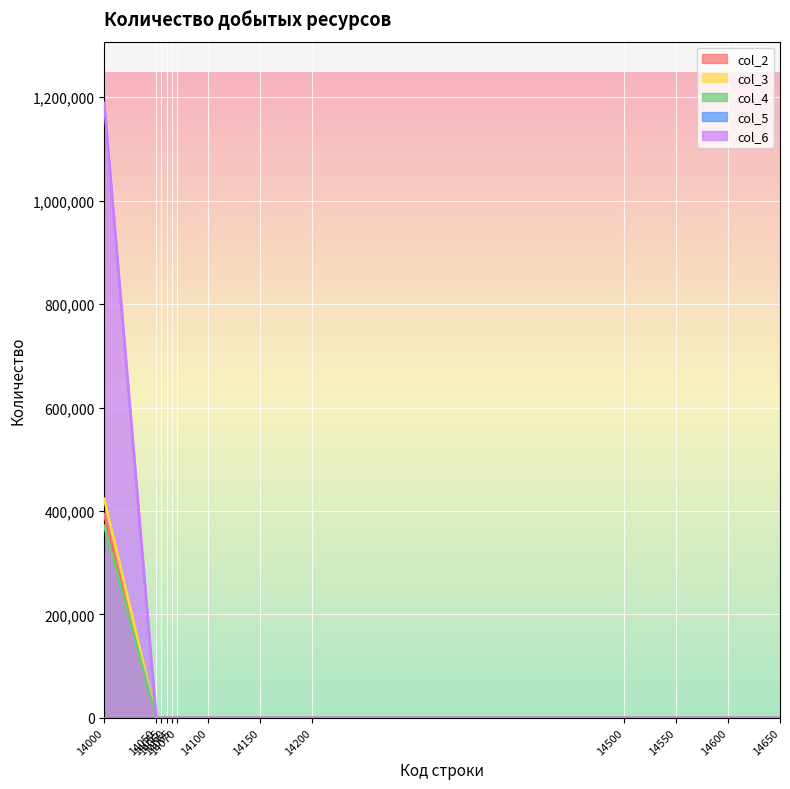

Reading left to right, extract all data points from this chart.

col_2: 393621	0	0	0	0	0	0	0	0	0	0	0	0
col_3: 423396	0	0	0	0	0	0	0	0	0	0	0	0
col_4: 371566	0	0	0	0	0	0	0	0	0	0	0	0
col_6: 1188583	0	0	0	0	0	0	0	0	0	0	0	0